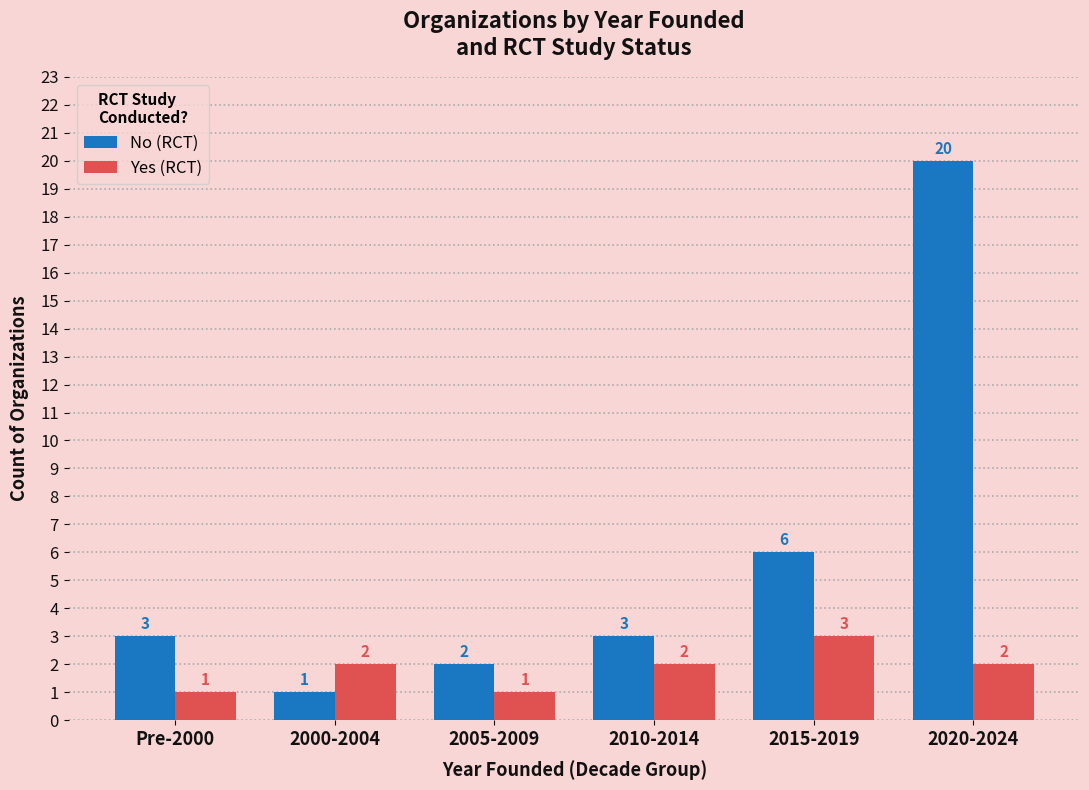

How many data points does each series have?

6